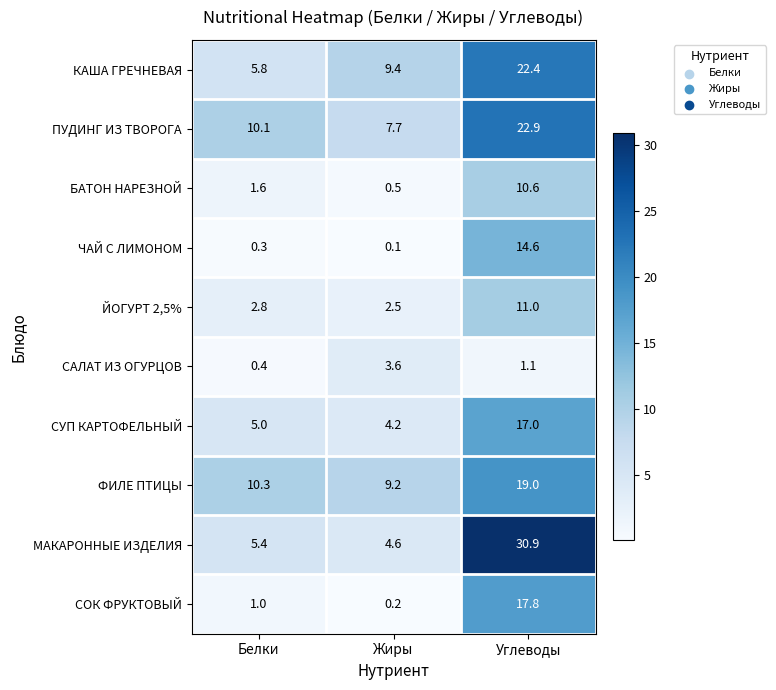

At Углеводы, list the series in order from largest to smallest.

МАКАРОННЫЕ ИЗДЕЛИЯ, ПУДИНГ ИЗ ТВОРОГА, КАША ГРЕЧНЕВАЯ, ФИЛЕ ПТИЦЫ, СОК ФРУКТОВЫЙ, СУП КАРТОФЕЛЬНЫЙ, ЧАЙ С ЛИМОНОМ, ЙОГУРТ 2,5%, БАТОН НАРЕЗНОЙ, САЛАТ ИЗ ОГУРЦОВ